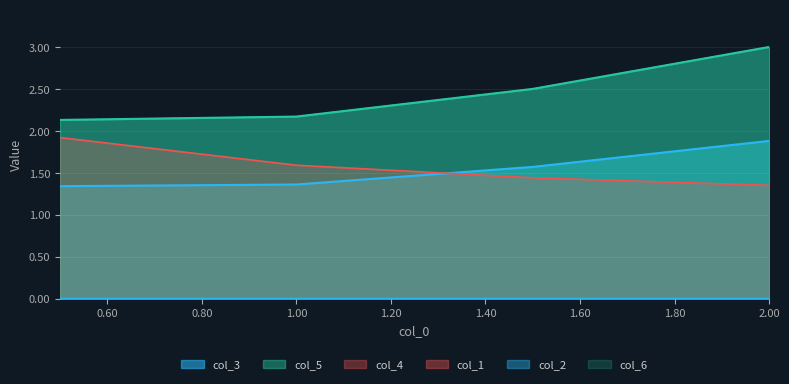

Does the chart display data point markers on the line(s)?

No